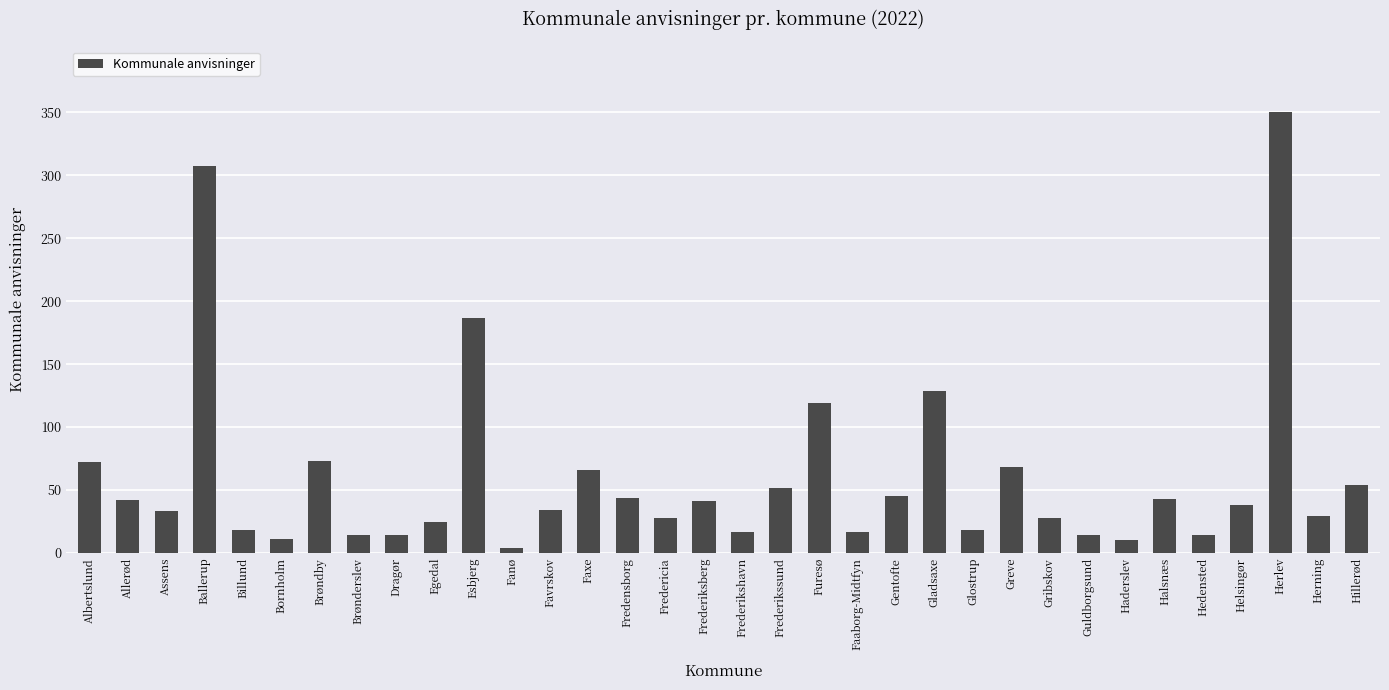

Between Hillerød and Assens, which is larger?

Hillerød